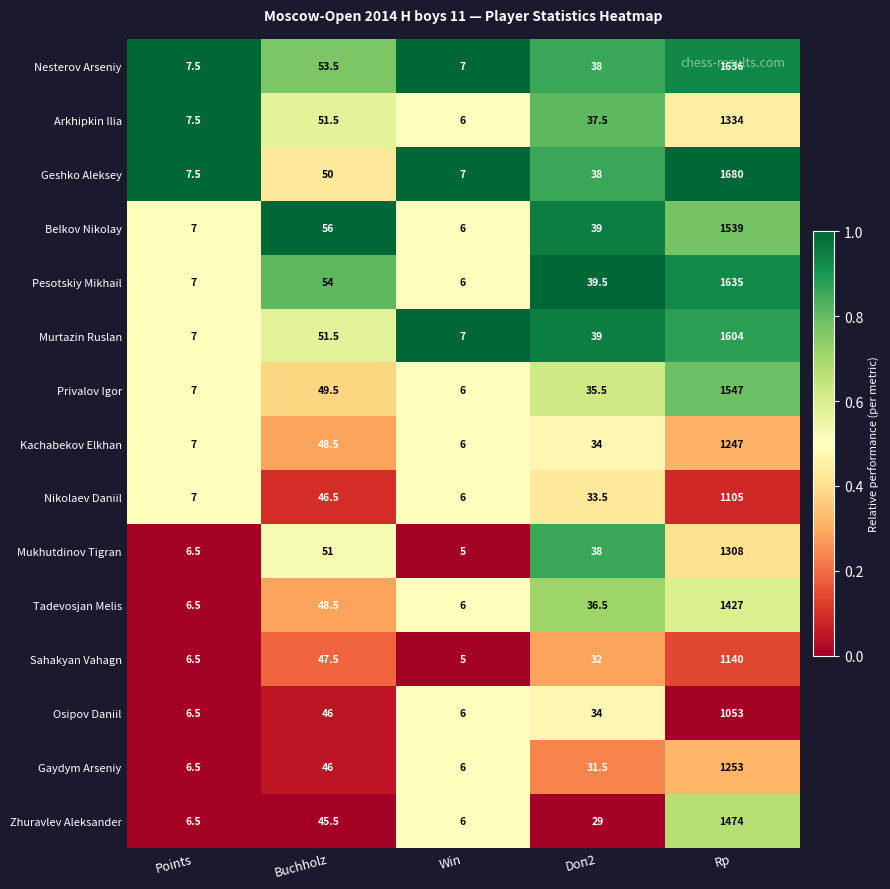

List the series in order of their peak value, lowest first.

Osipov Daniil, Nikolaev Daniil, Sahakyan Vahagn, Kachabekov Elkhan, Gaydym Arseniy, Mukhutdinov Tigran, Arkhipkin Ilia, Tadevosjan Melis, Zhuravlev Aleksander, Belkov Nikolay, Privalov Igor, Murtazin Ruslan, Pesotskiy Mikhail, Nesterov Arseniy, Geshko Aleksey